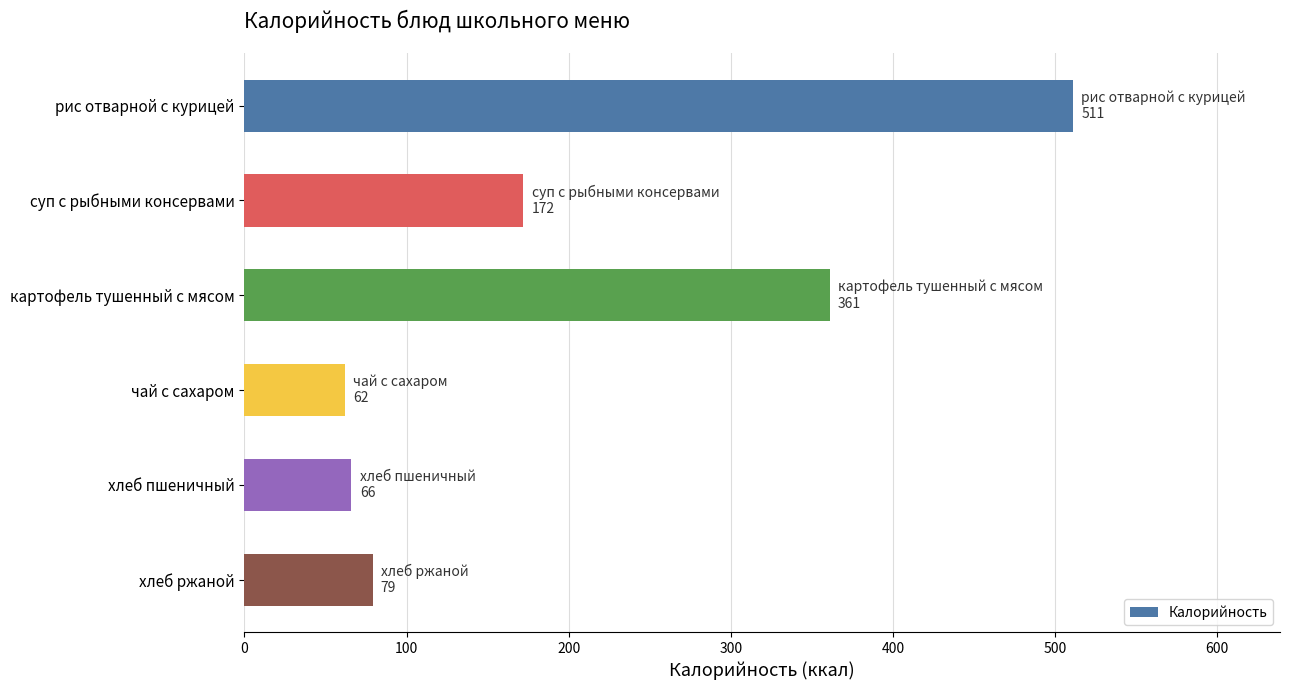

What is the greatest value displayed?

511